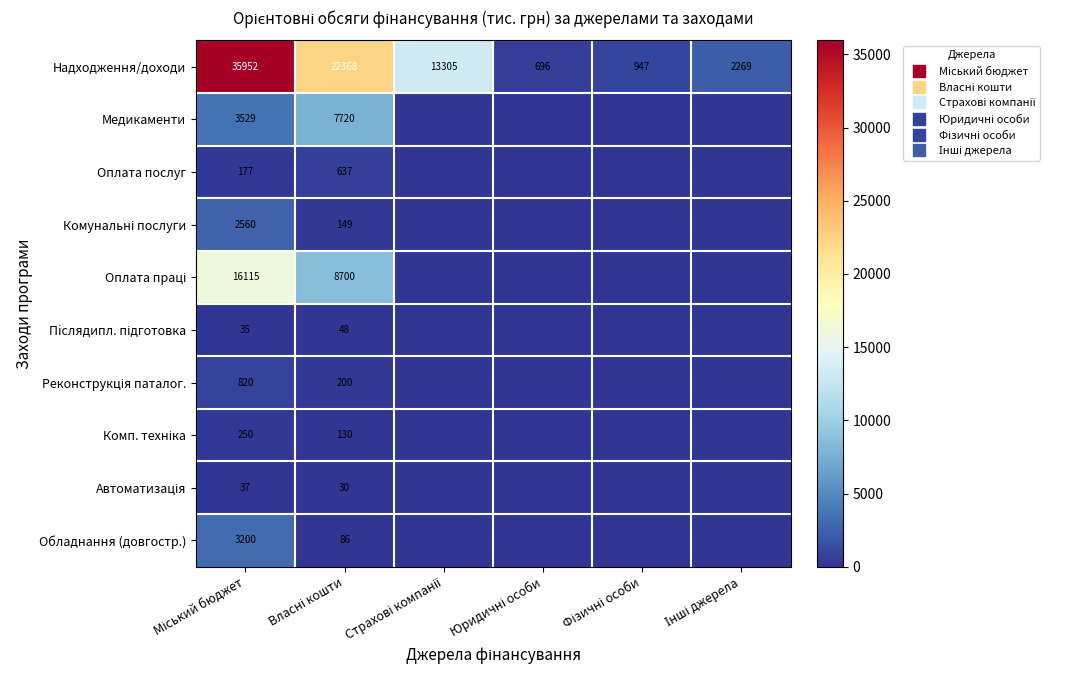

Between Юридичні особи and Інші джерела, which series saw the biggest shift?

Надходження/доходи